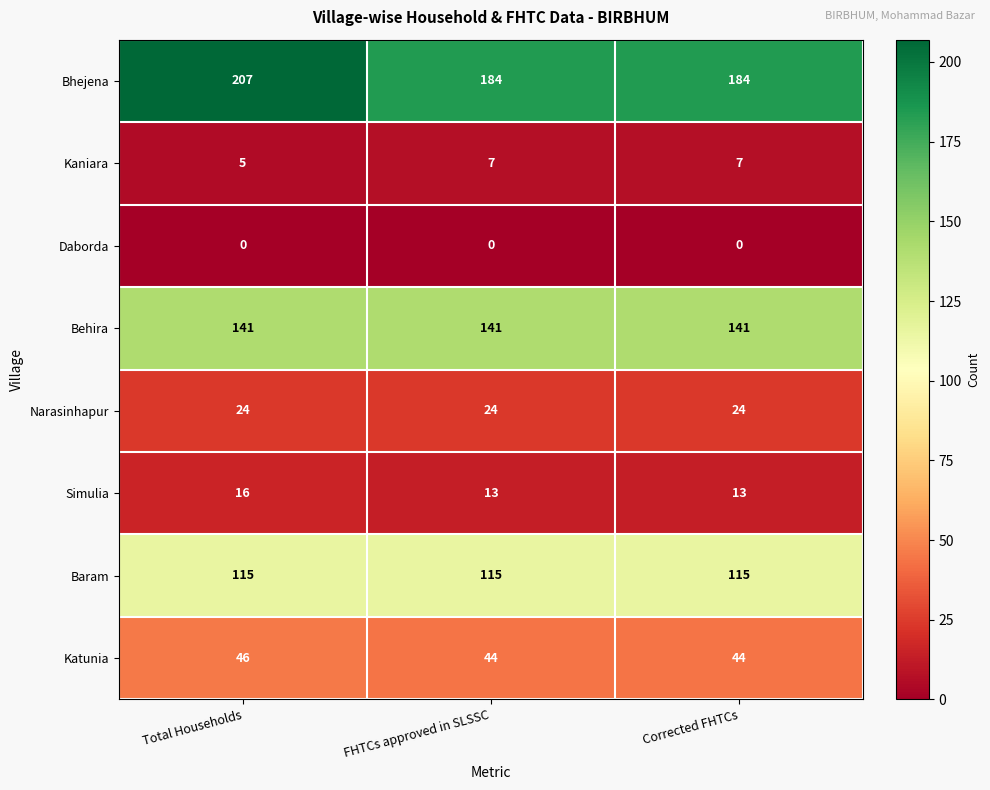

Which series has the widest spread of values?

Bhejena